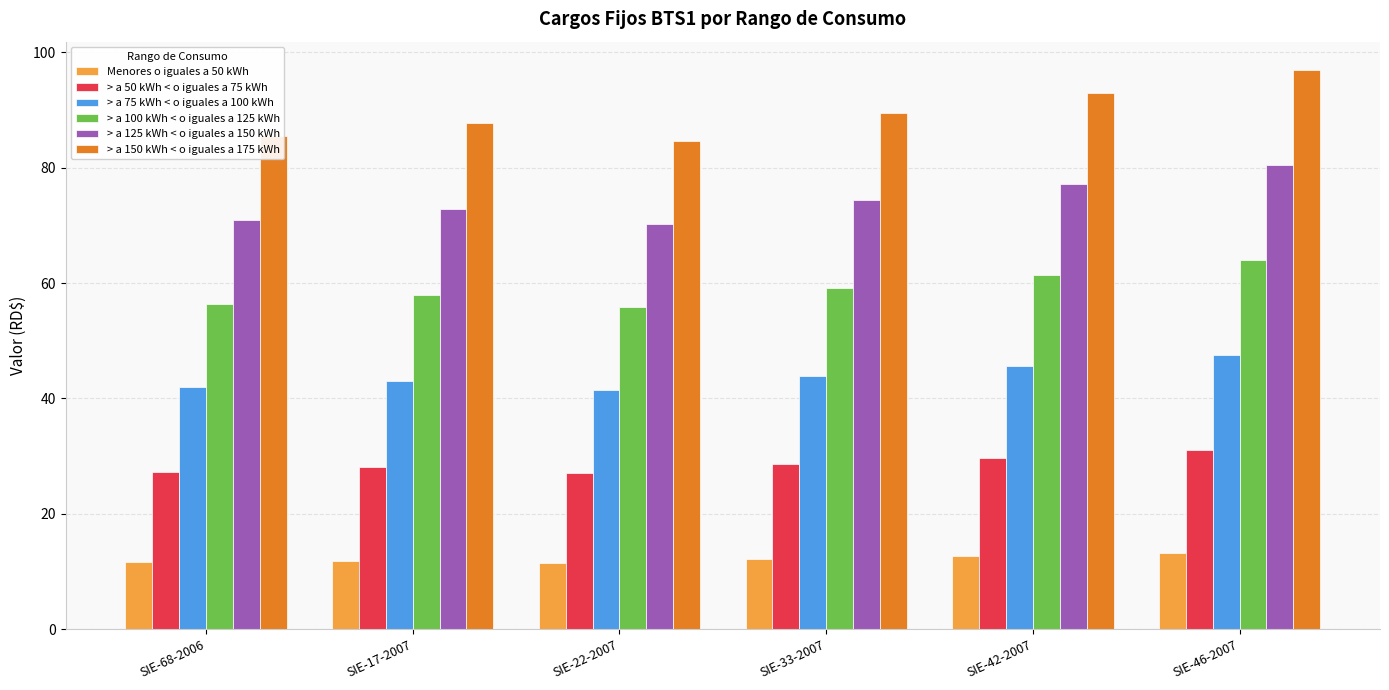

True or false: > a 50 kWh < o iguales a 75 kWh has a value of 40.2 at SIE-68-2006.

False